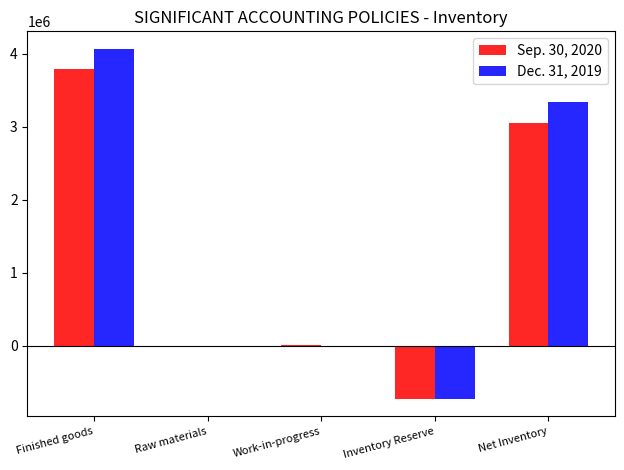

What is the difference between the Sep. 30, 2020 values at Inventory Reserve and Raw materials?

731192